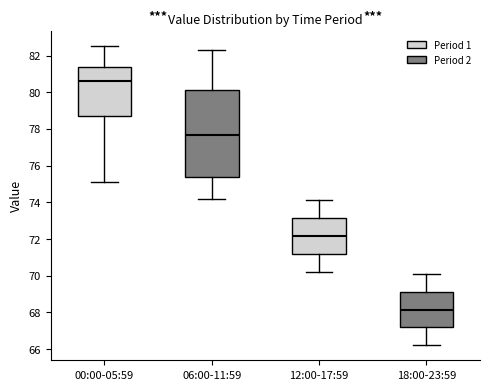

Which box has the highest median line?

00:00-05:59